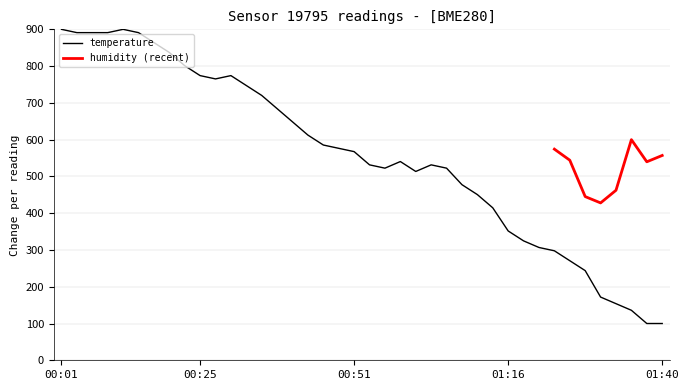

What is the maximum value for temperature?

900.0